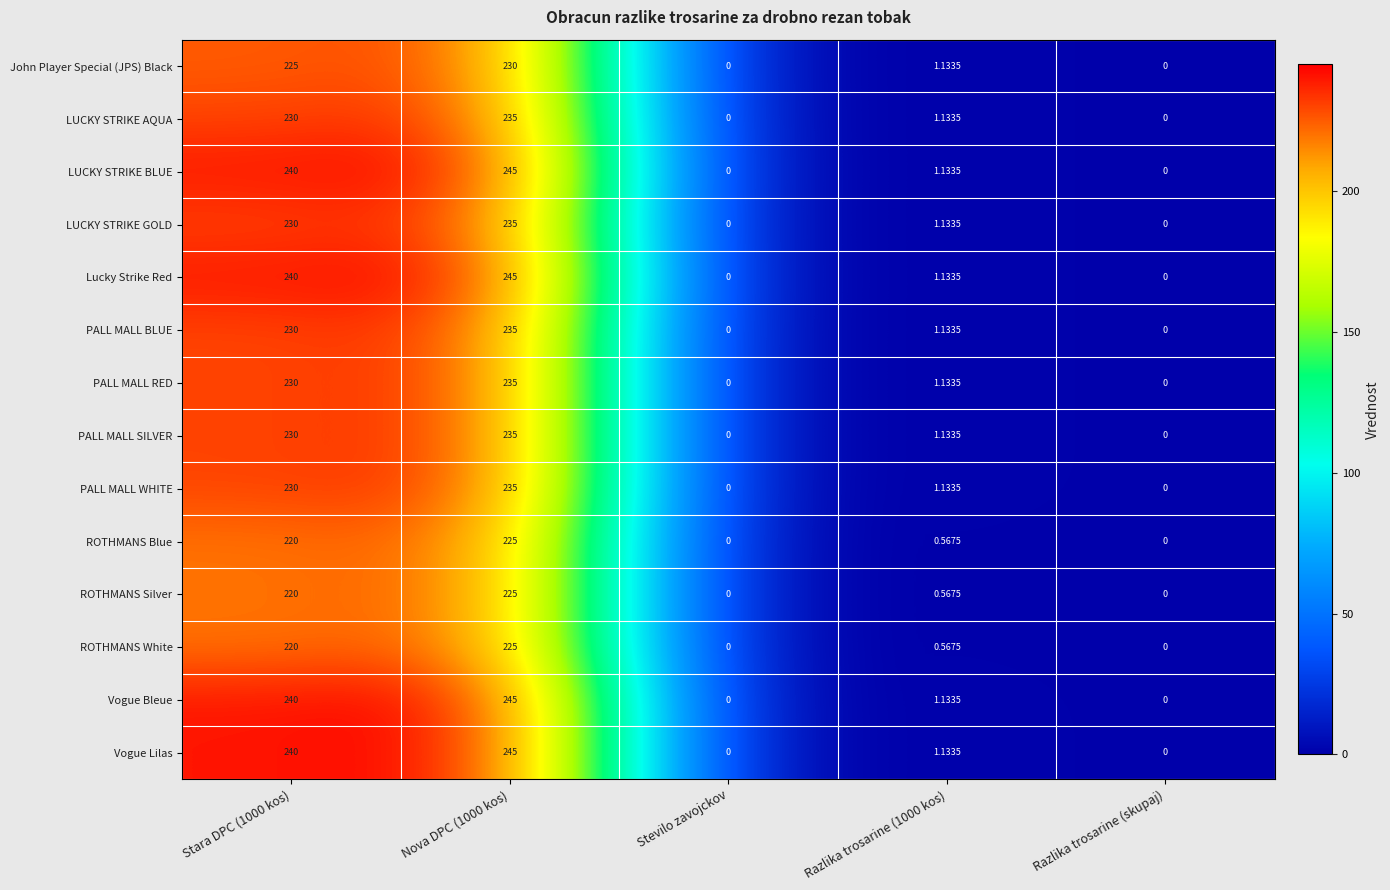

Is the value of PALL MALL WHITE at Stara DPC (1000 kos) greater than the value of LUCKY STRIKE GOLD at Nova DPC (1000 kos)?

No